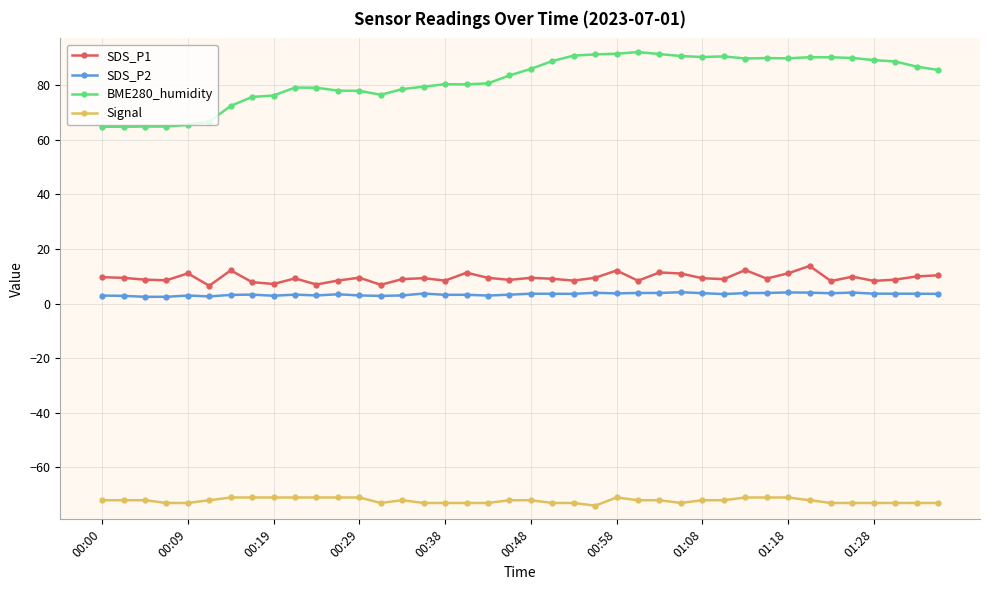

True or false: BME280_humidity has more than 1 interior local peaks.

True